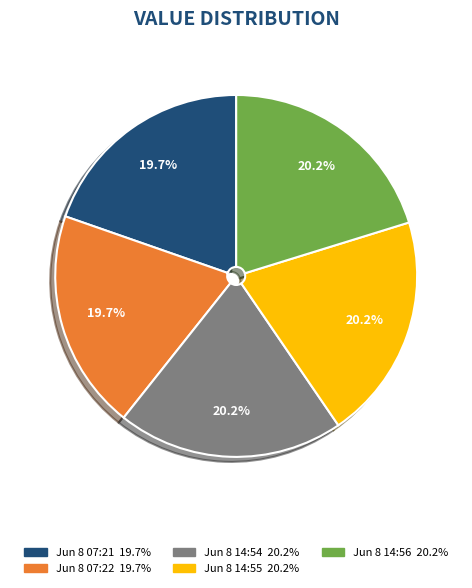

Is there any slice that represents more than half of the pie?

No